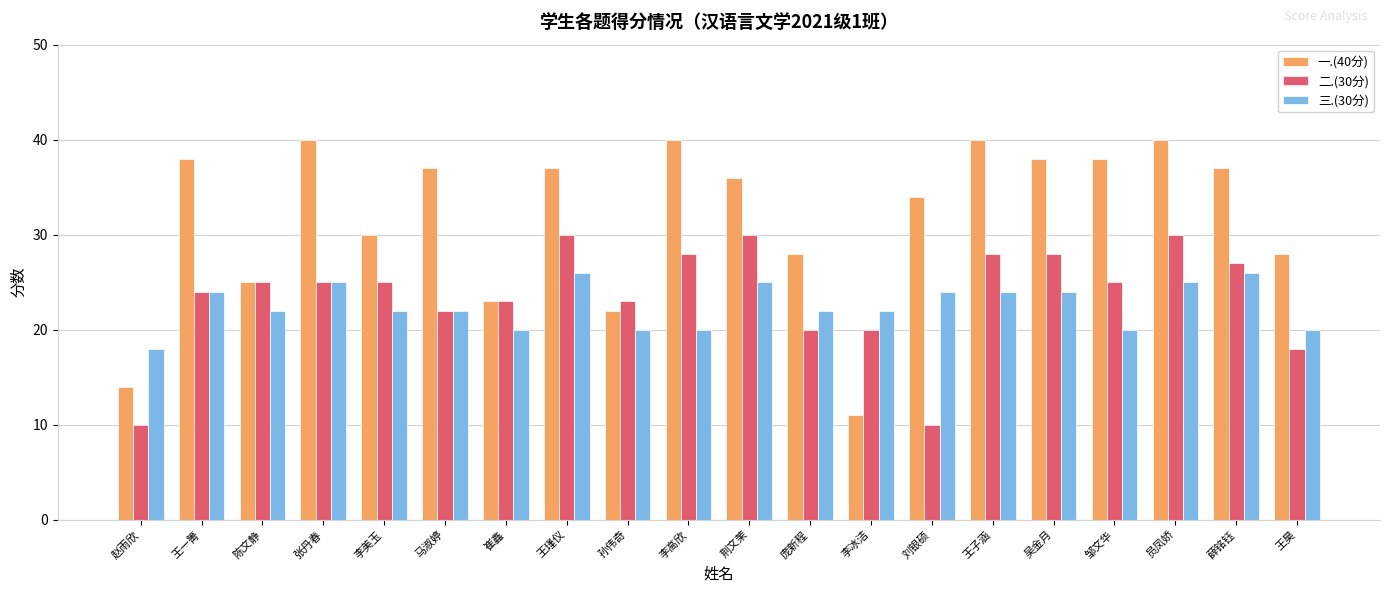

What is the total value across all series at 张丹春?

90